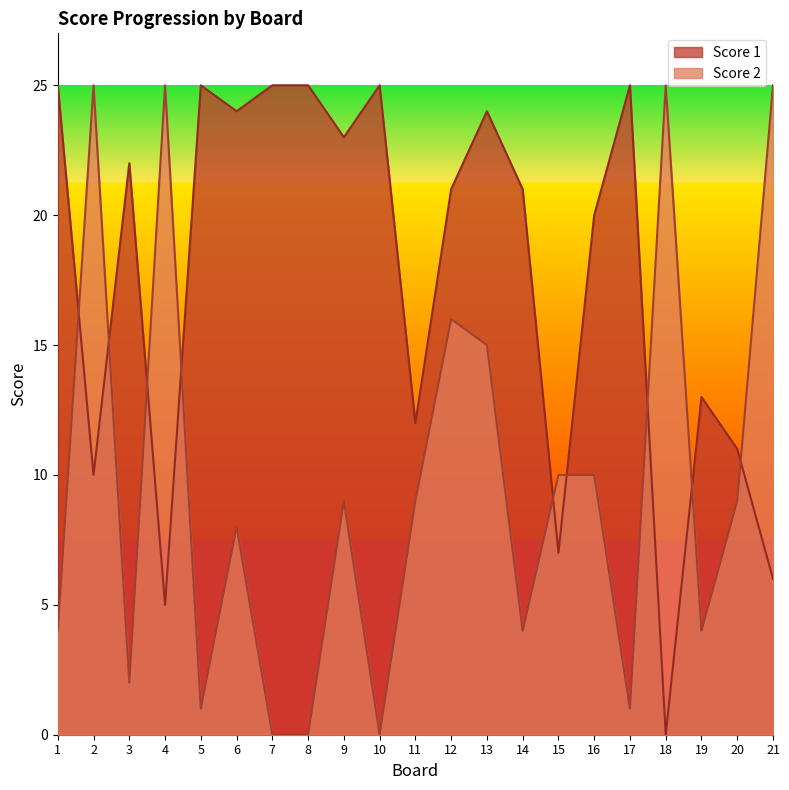

Reading left to right, transcribe all the data shown in this chart.

Score 1: 25	10	22	5	25	24	25	25	23	25	12	21	24	21	7	20	25	0	13	11	6
Score 2: 4	25	2	25	1	8	0	0	9	0	9	16	15	4	10	10	1	25	4	9	25